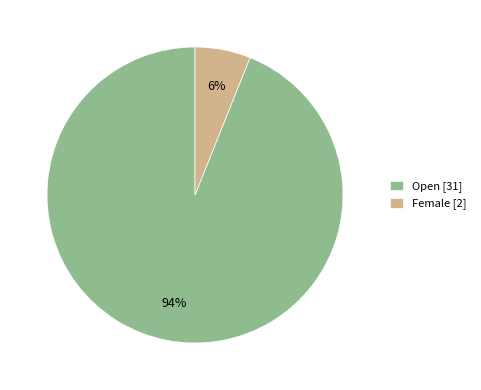

To the nearest percent, what is the average slice percentage?

50%